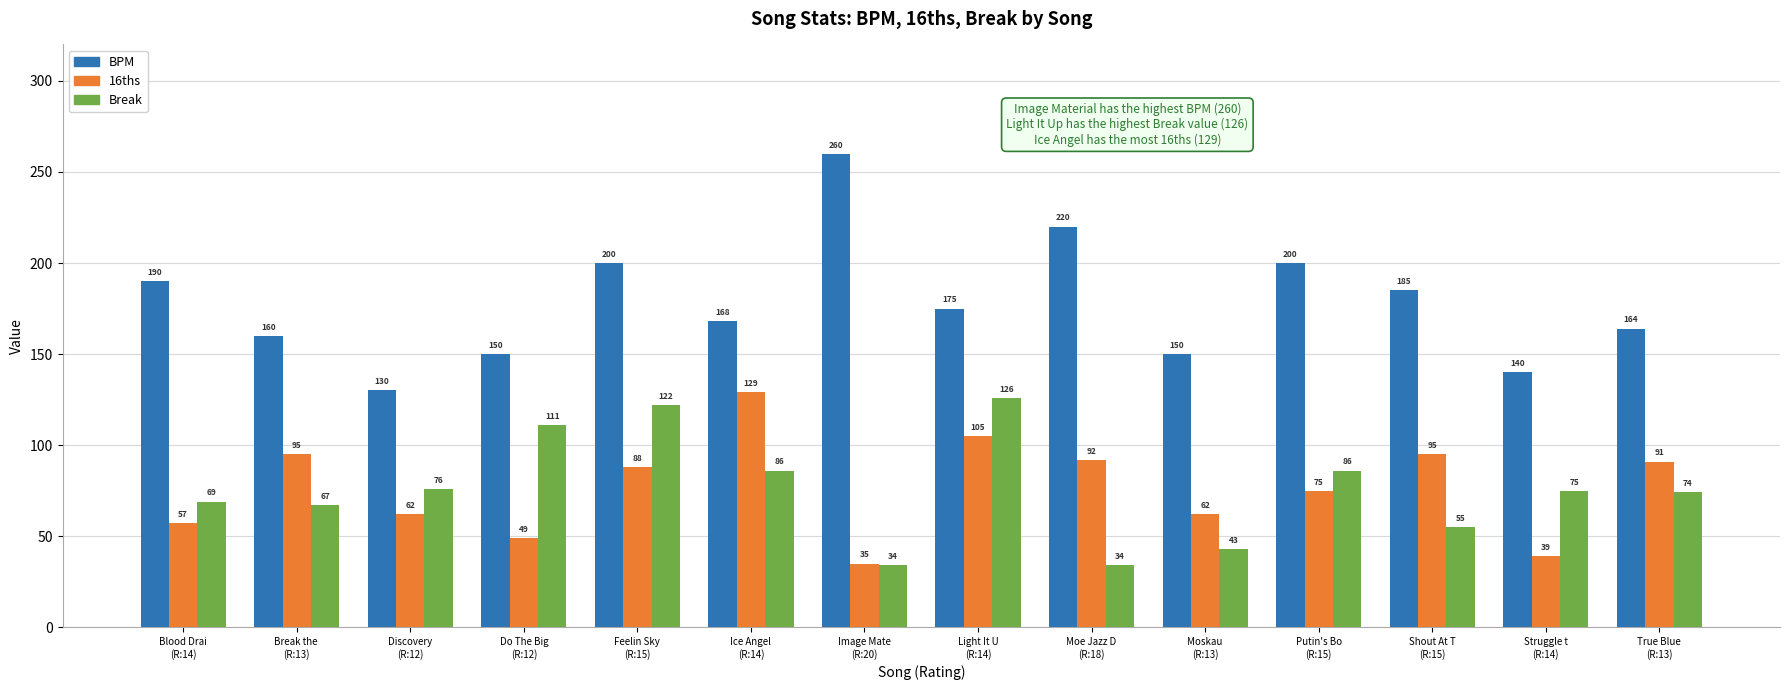

Where does the Break series first go above 75?

Discovery
(R:12)